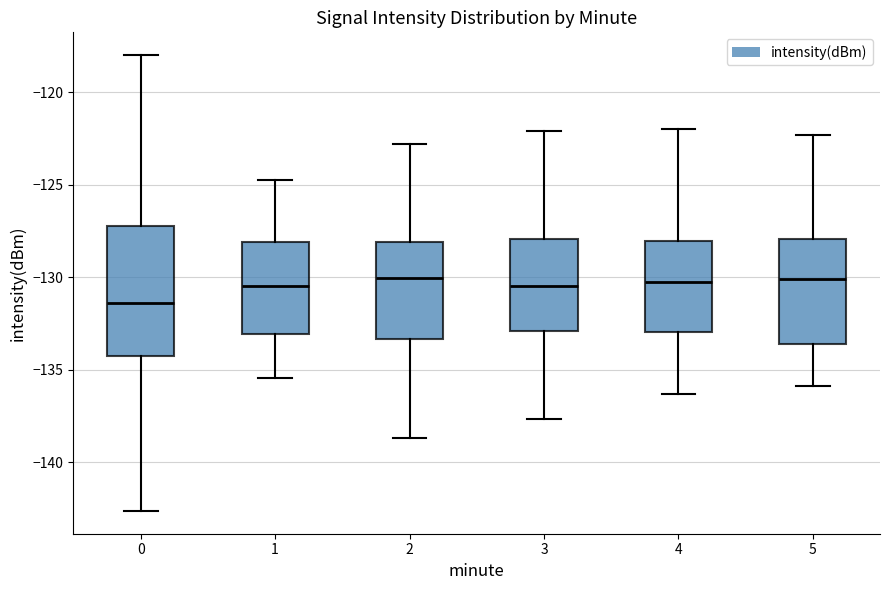

Where is the lower edge of the box at x = 1 on the y-axis? The values are not printed on the chart, so give them approximately, as read against the axis.

-133.0